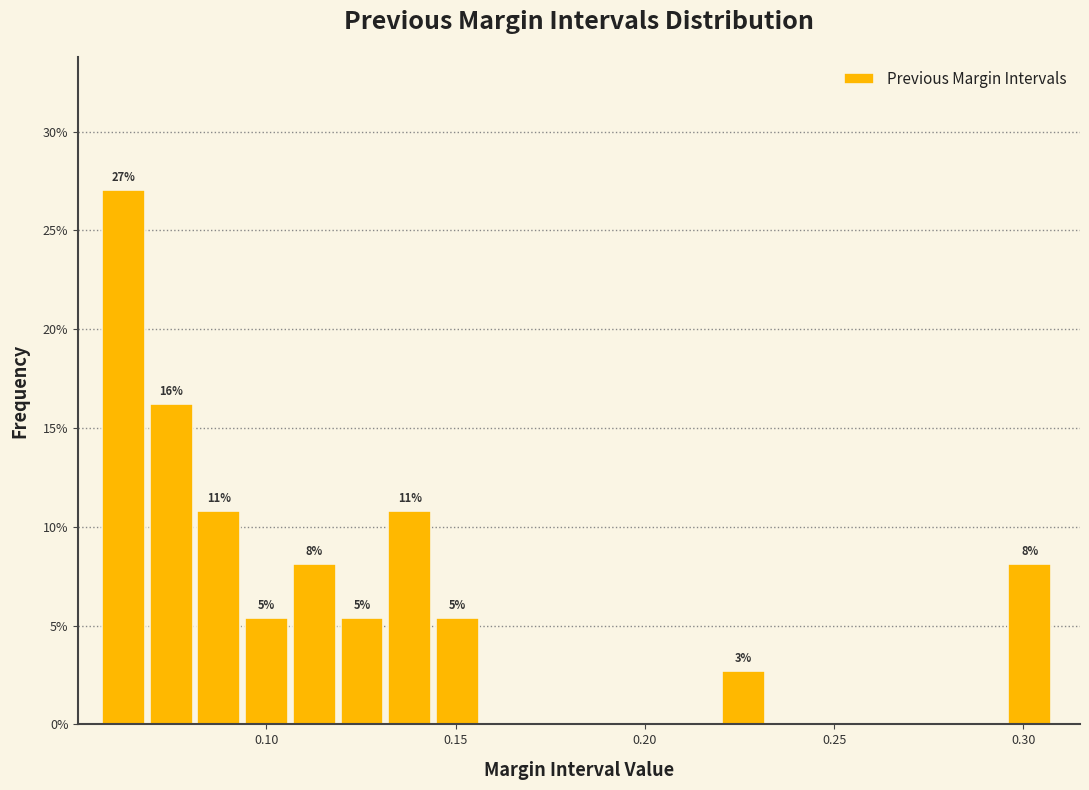

Around what value on the x-axis is the tallest bar? Give the approximate position of its centre, as read against the axis.

0.060